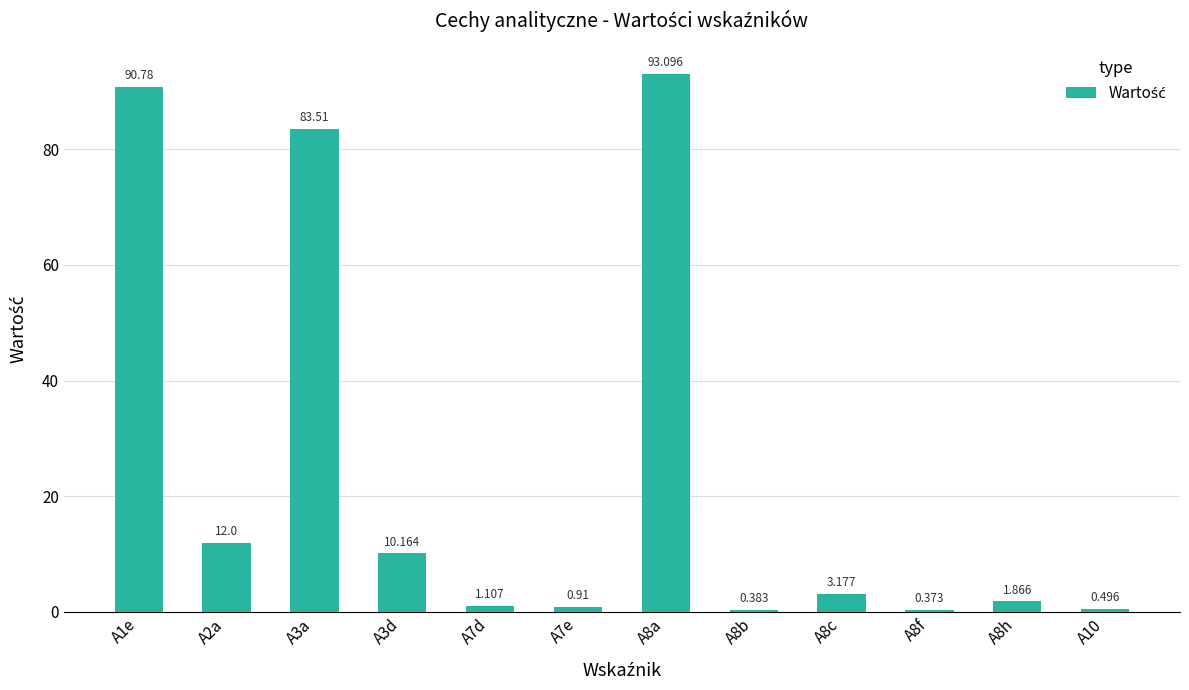

List the labels in order of value, smallest first.

A8f, A8b, A10, A7e, A7d, A8h, A8c, A3d, A2a, A3a, A1e, A8a